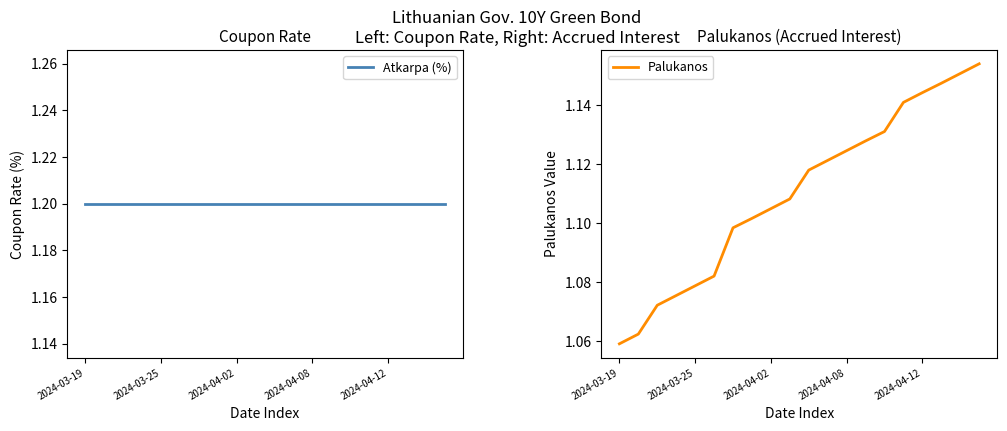

What is the lowest value of the Palukanos series?

1.1